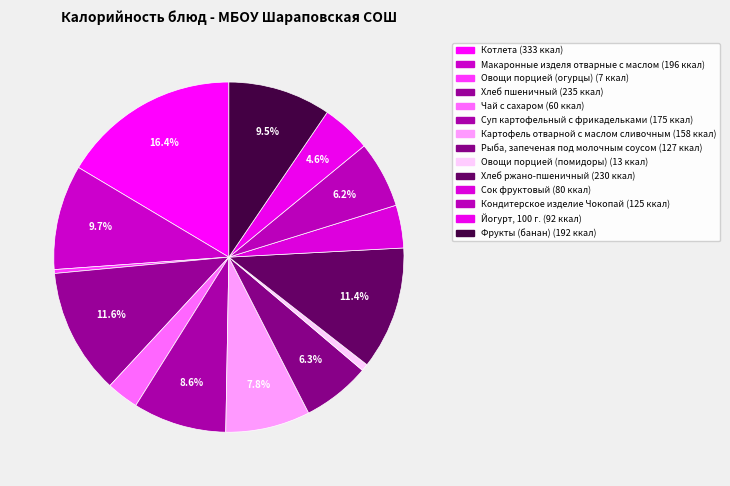

Between Овощи порцией (помидоры) and Кондитерское изделие Чокопай, which is larger?

Кондитерское изделие Чокопай